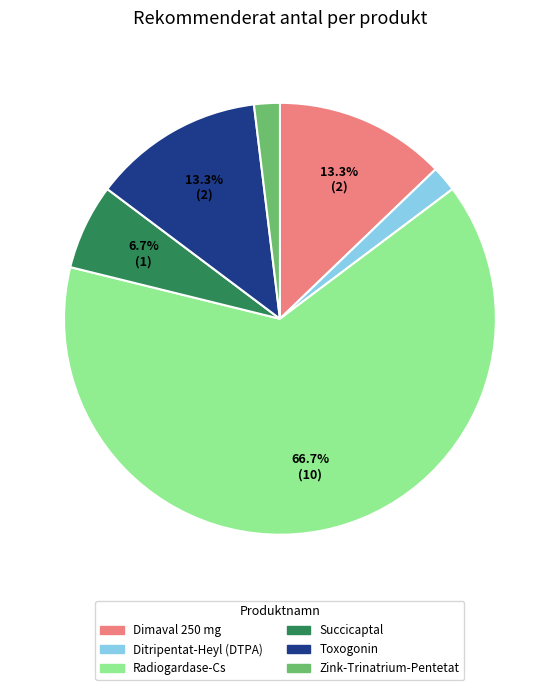

Which slice is the smallest?

Ditripentat-Heyl (DTPA)